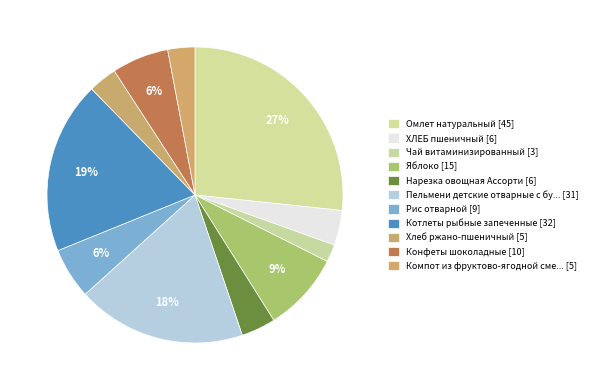

Count the number of slices in the pie.

11